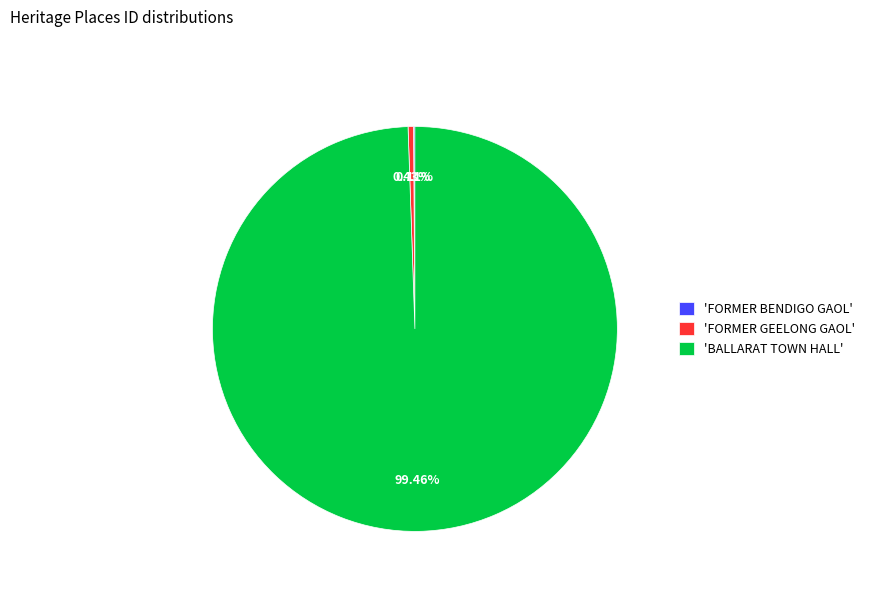

Which slice represents more than half of the pie?

'BALLARAT TOWN HALL'